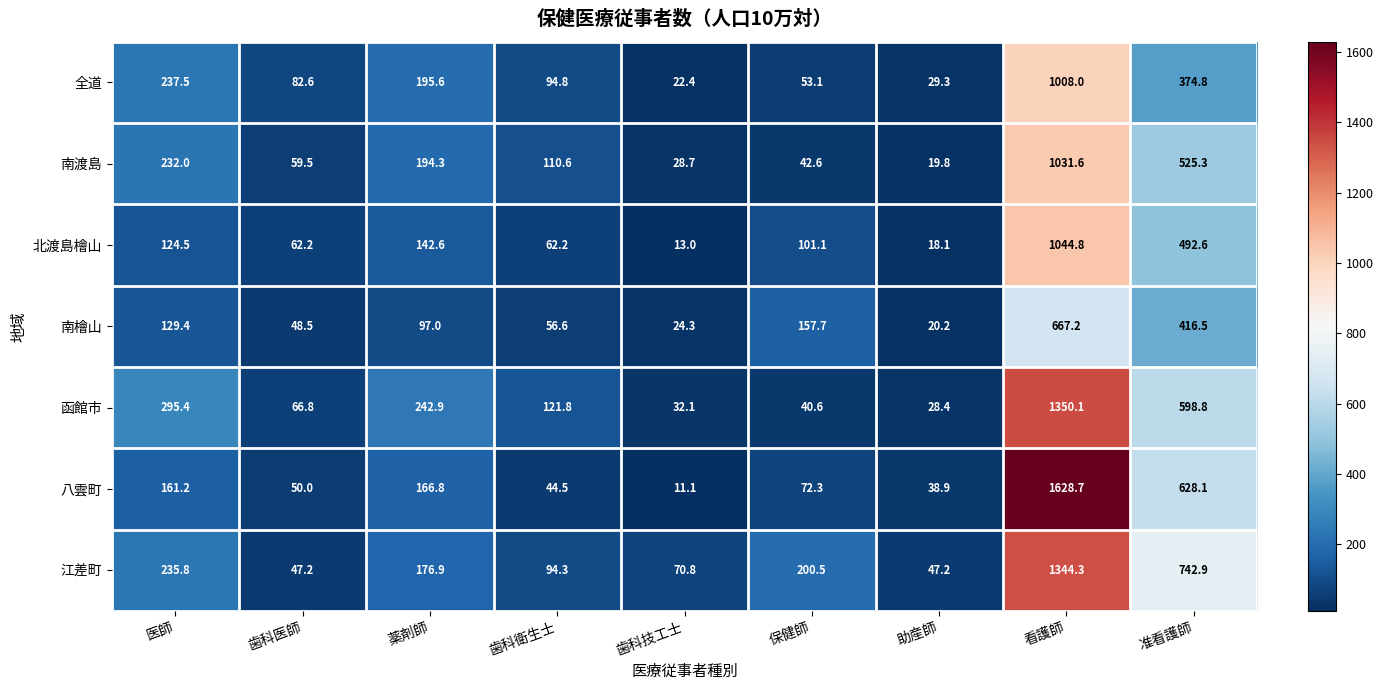

At which label is 函館市 closest to 689?

准看護師